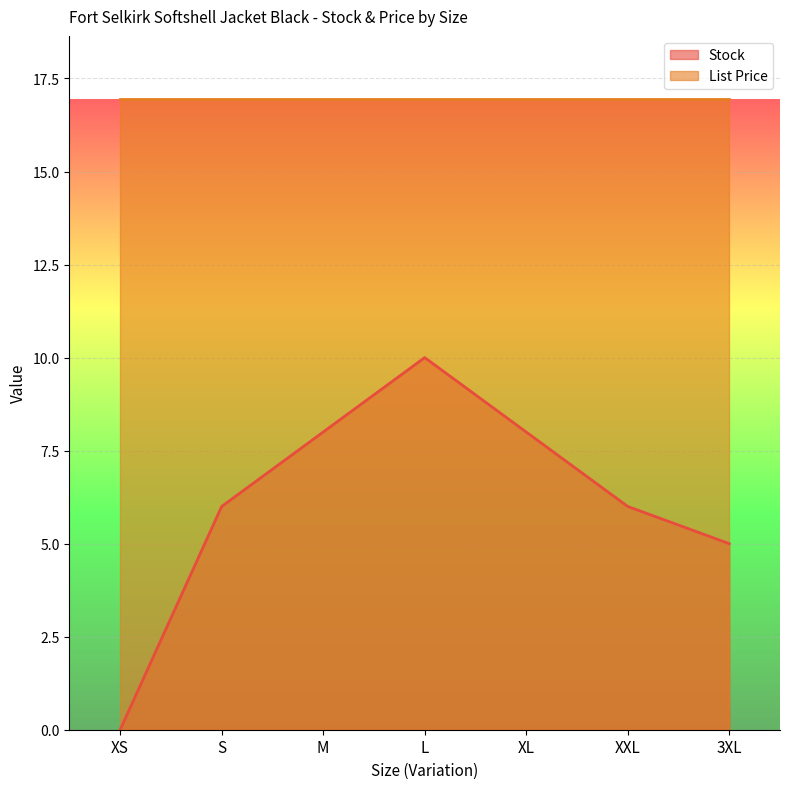

True or false: the data has more than 2 interior local peaks.

False